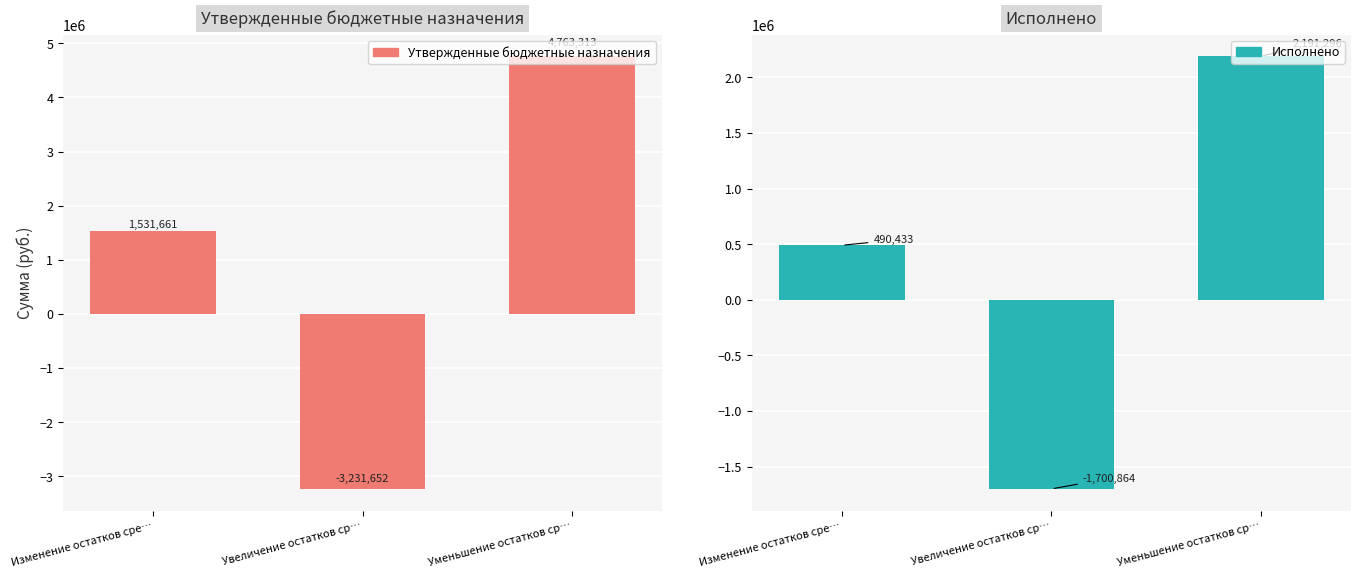

Reading left to right, what are all the values shown in this chart?

Утвержденные бюджетные назначения: Изменение остатков сре…=1531660.7	Увеличение остатков ср…=-3231652.0	Уменьшение остатков ср…=4763312.7
Исполнено: Изменение остатков сре…=490432.8	Увеличение остатков ср…=-1700863.6	Уменьшение остатков ср…=2191296.4